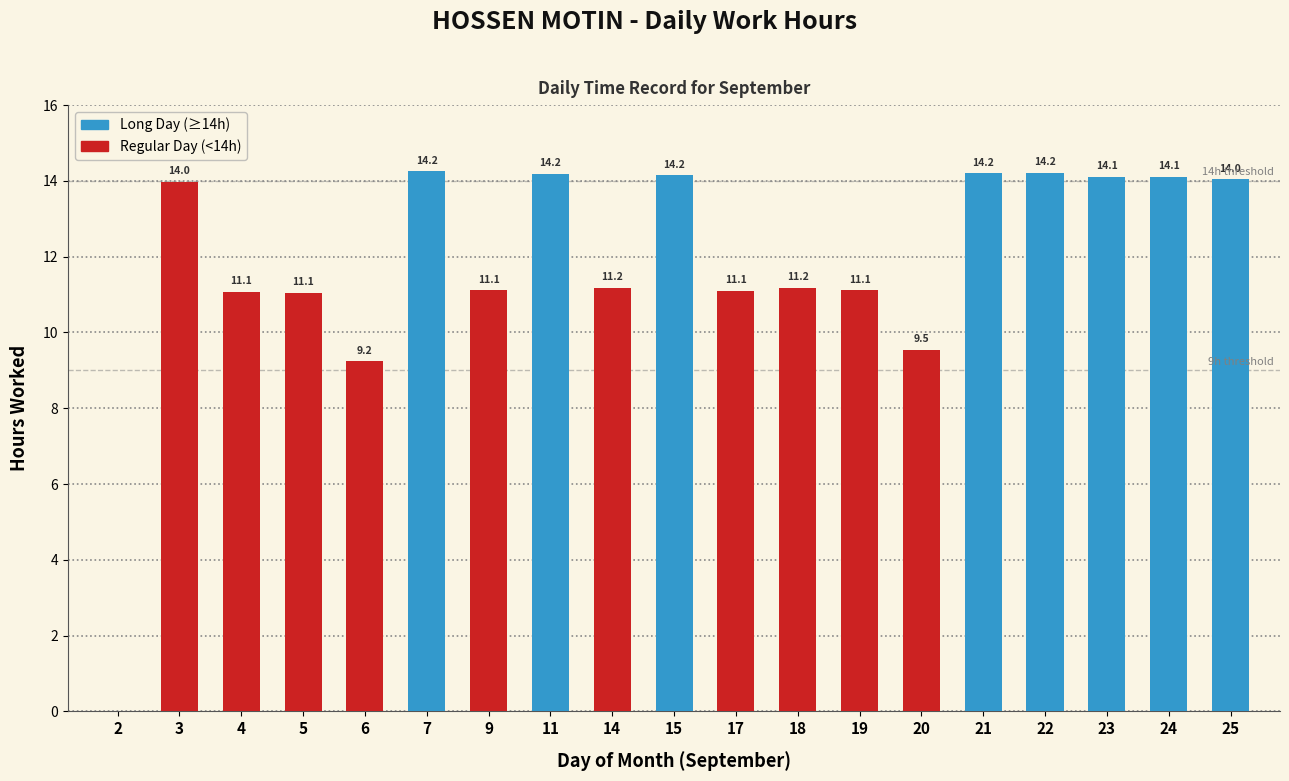

What is the sum of all values?

223.8